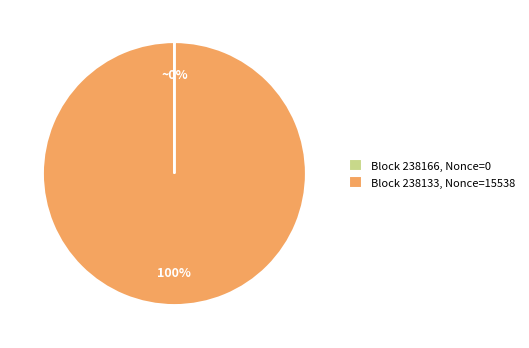

What is the largest slice in the pie chart?

Block 238133, Nonce=15538